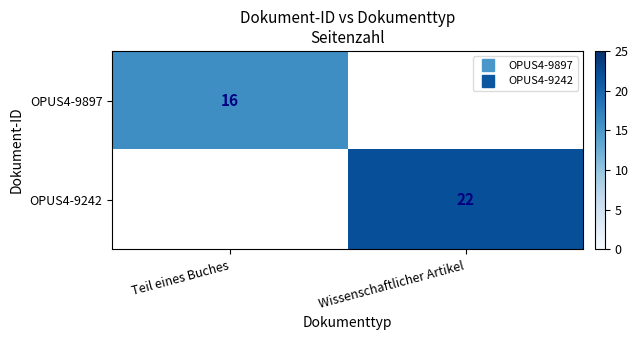

List the labels in order of OPUS4-9242 value, largest first.

Teil eines Buches, Wissenschaftlicher Artikel